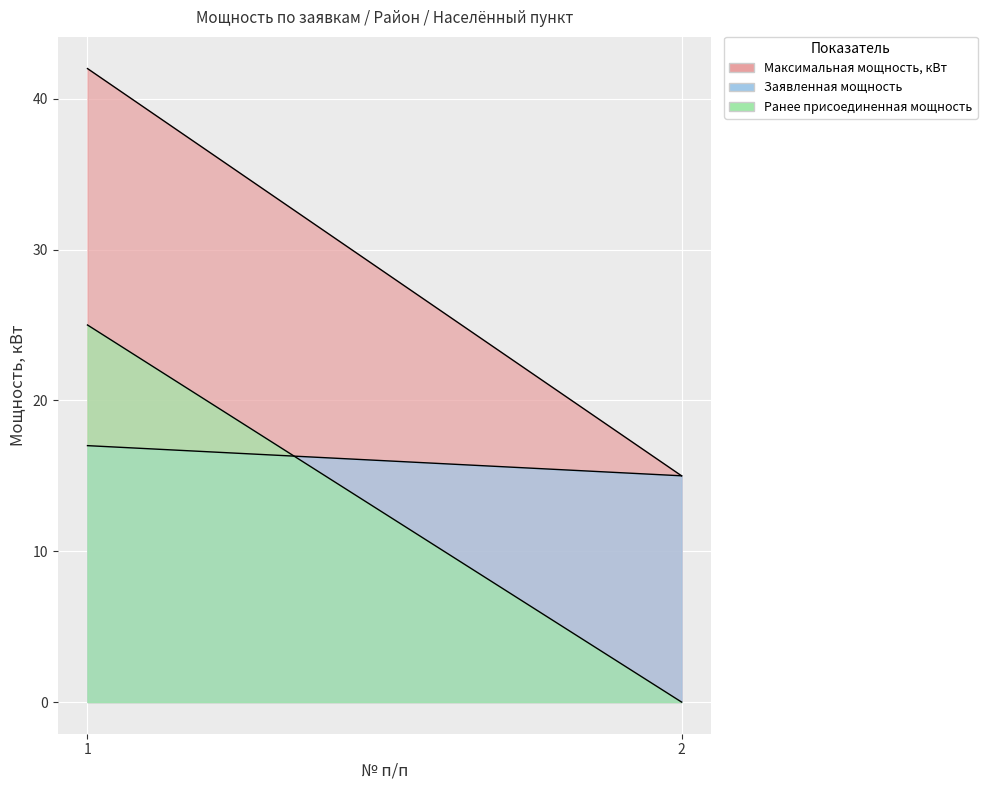

Reading right to left, extract all data points from this chart.

Максимальная мощность, кВт: 15	42
Заявленная мощность: 15	17
Ранее присоединенная мощность: 0	25